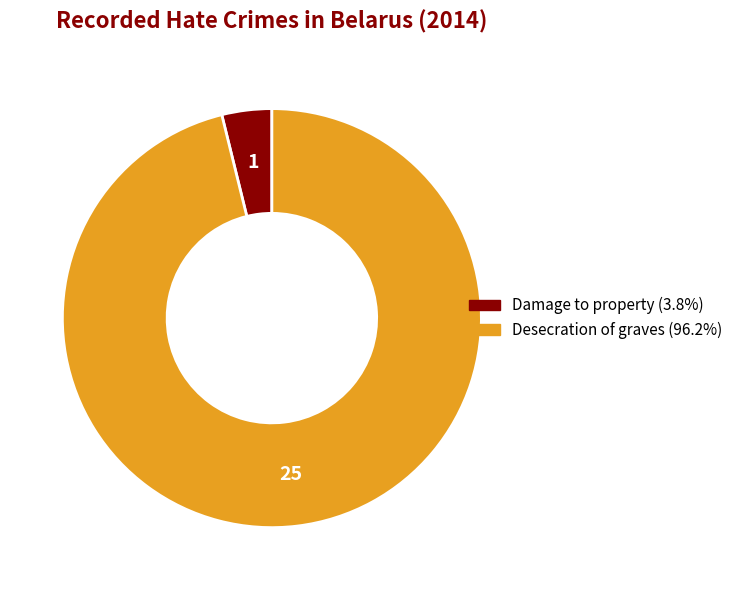

Rank the categories by value from highest to lowest.

Desecration of graves, Damage to property